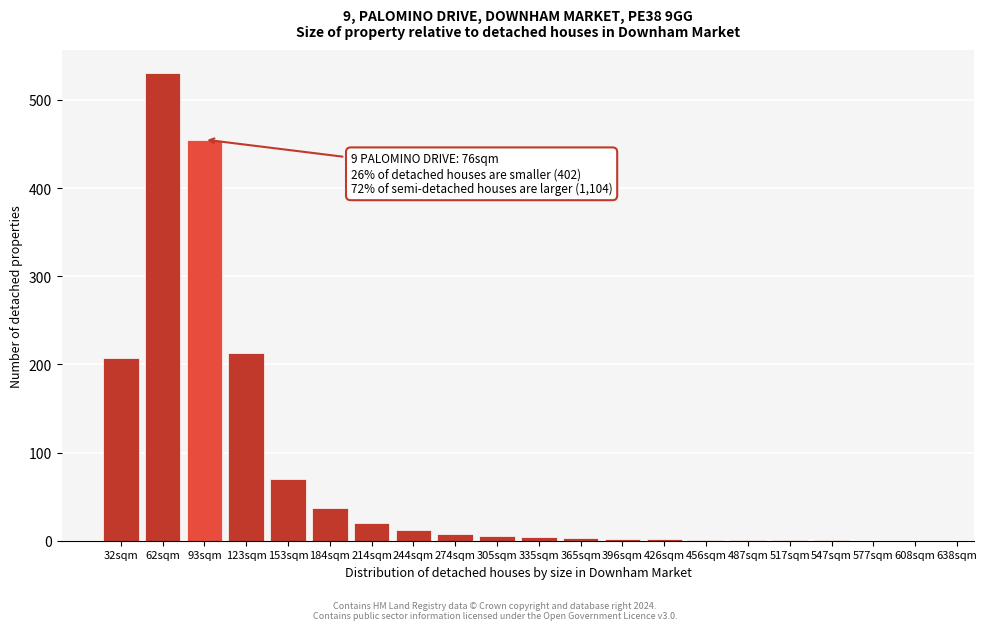

The chart shows a value of 12 at 244sqm. True or false?

True